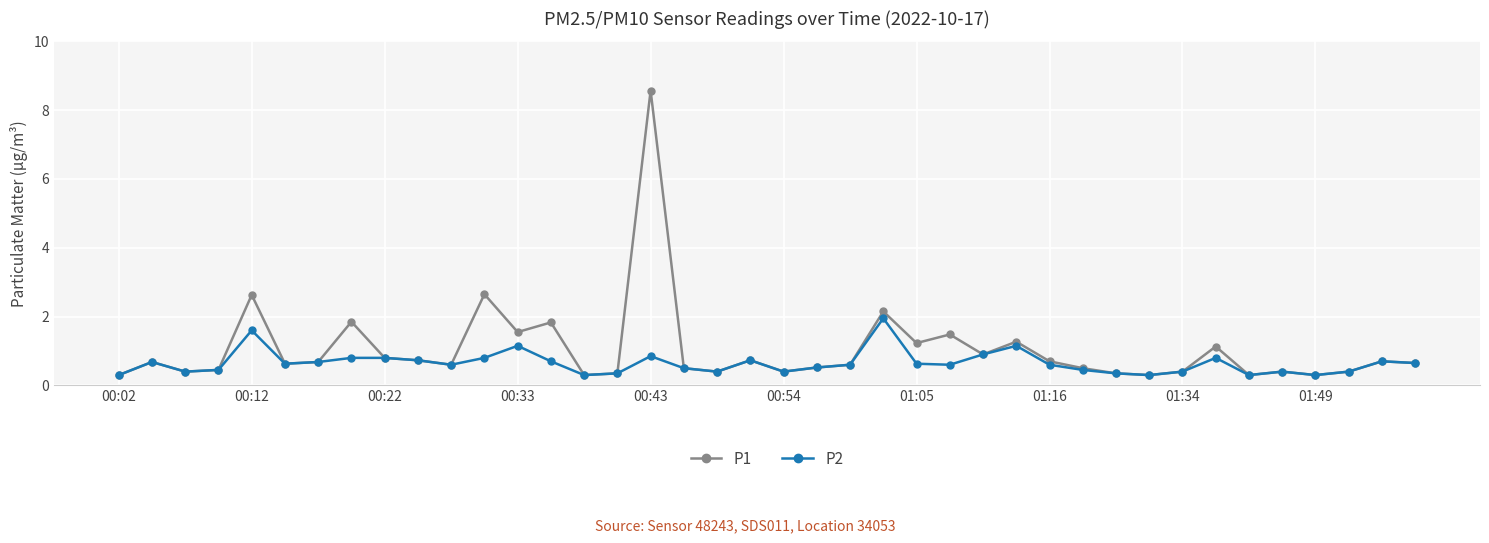

Which series has the widest spread of values?

P1